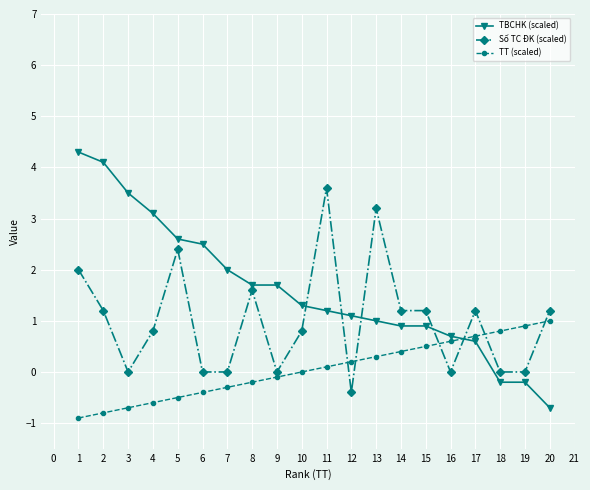

What is the value of the TT (scaled) point at the 4th from the left?

-0.6